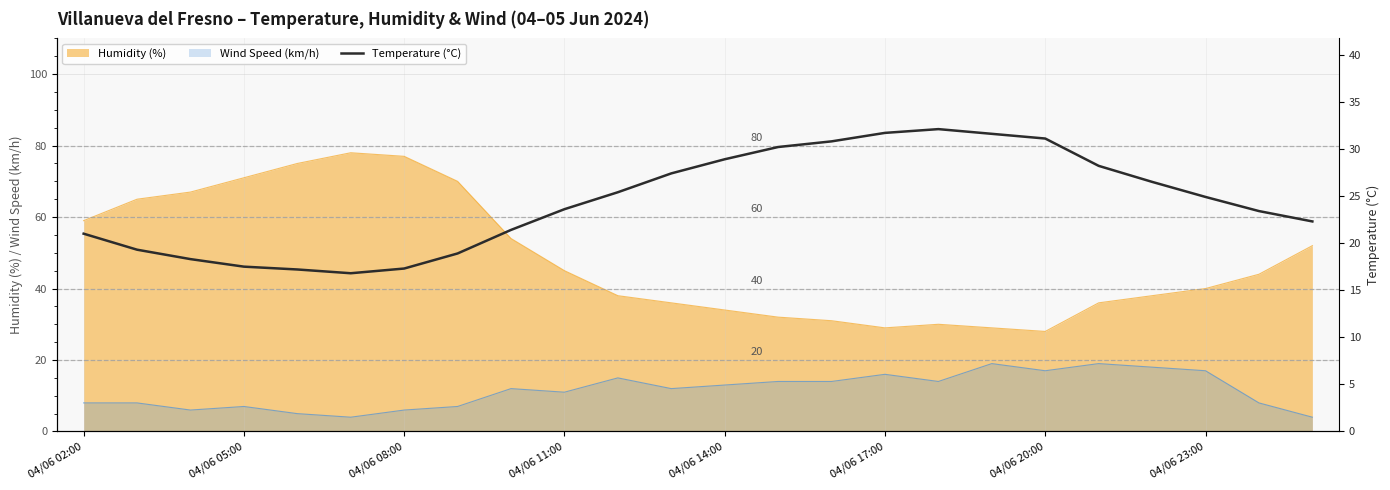

The value of Humidity (%) at 04/06 08:00 is 25. True or false?

False